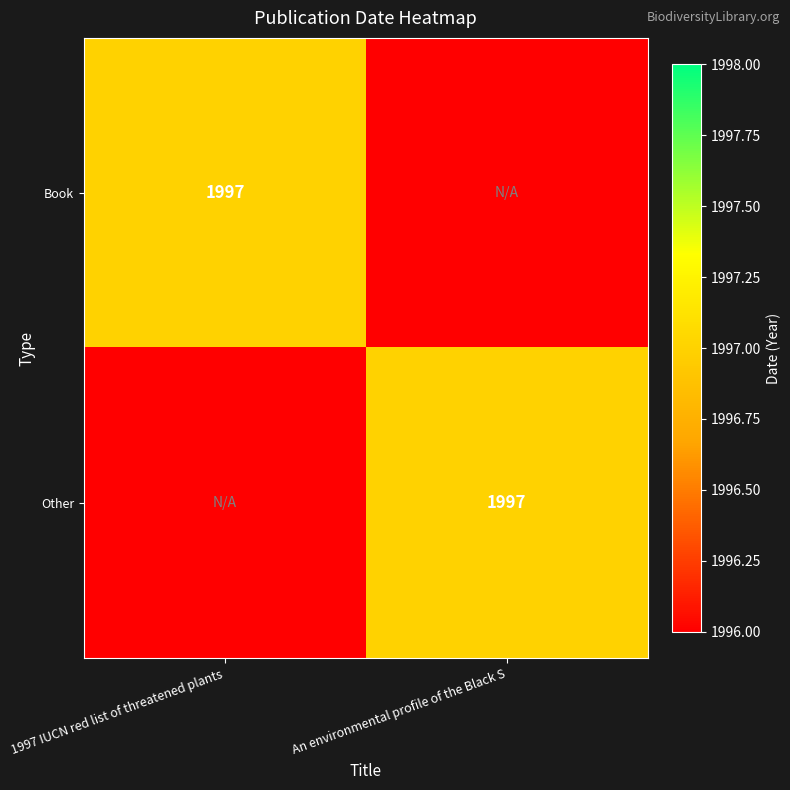

The Other series shows 3475 at An environmental profile of the Black S. True or false?

False